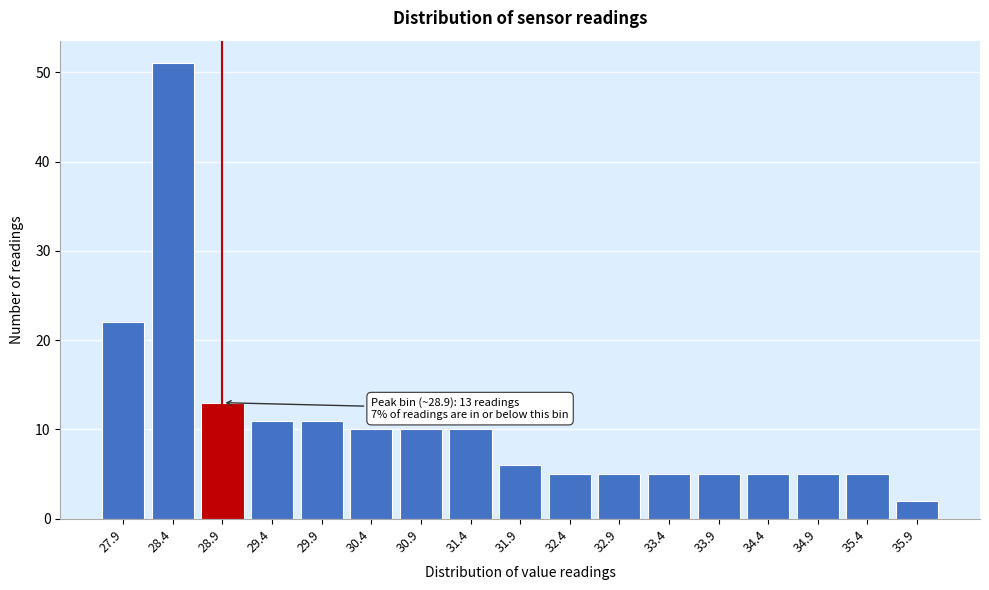

Reading right to left, transcribe all the data shown in this chart.

35.9=2	35.4=5	34.9=5	34.4=5	33.9=5	33.4=5	32.9=5	32.4=5	31.9=6	31.4=10	30.9=10	30.4=10	29.9=11	29.4=11	28.9=13	28.4=51	27.9=22